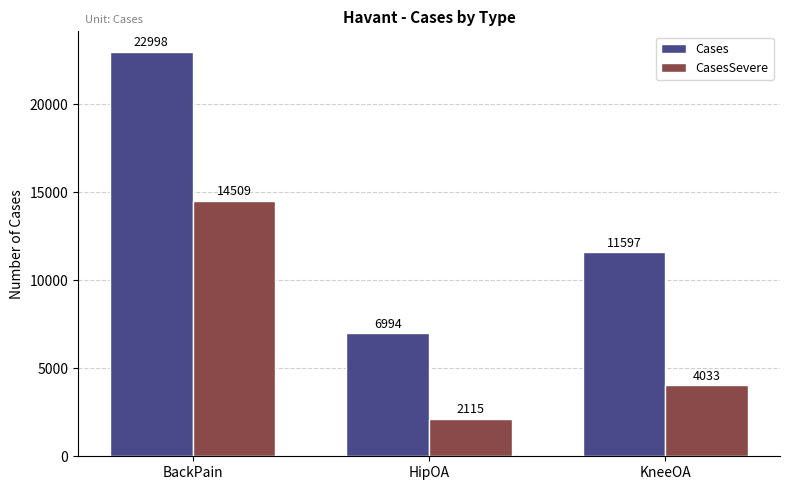

Which category has the highest value in the CasesSevere series?

BackPain